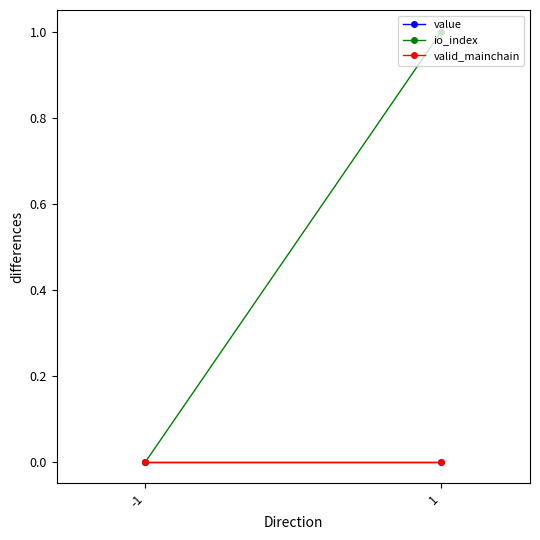

Rank the categories by value value from lowest to highest.

-1, 1